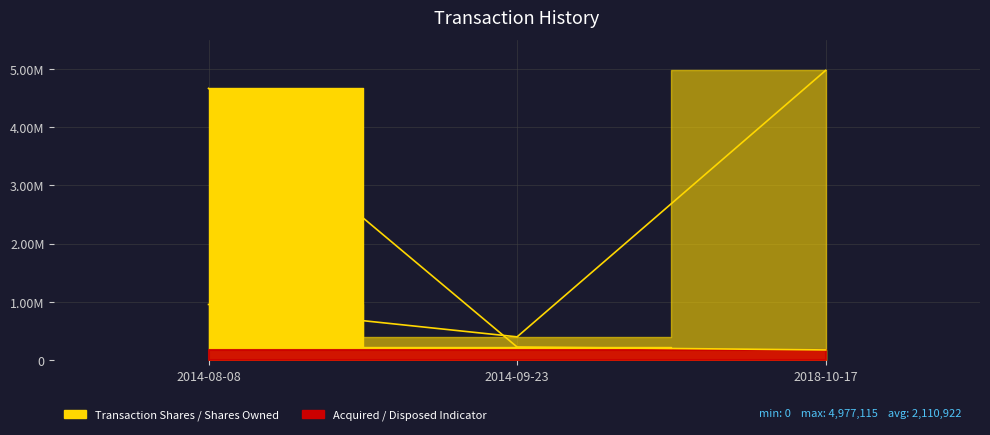

Is the value of transactionShares at 2014-09-23 greater than the value of sharesOwnedFollowingTransaction at 2018-10-17?

No